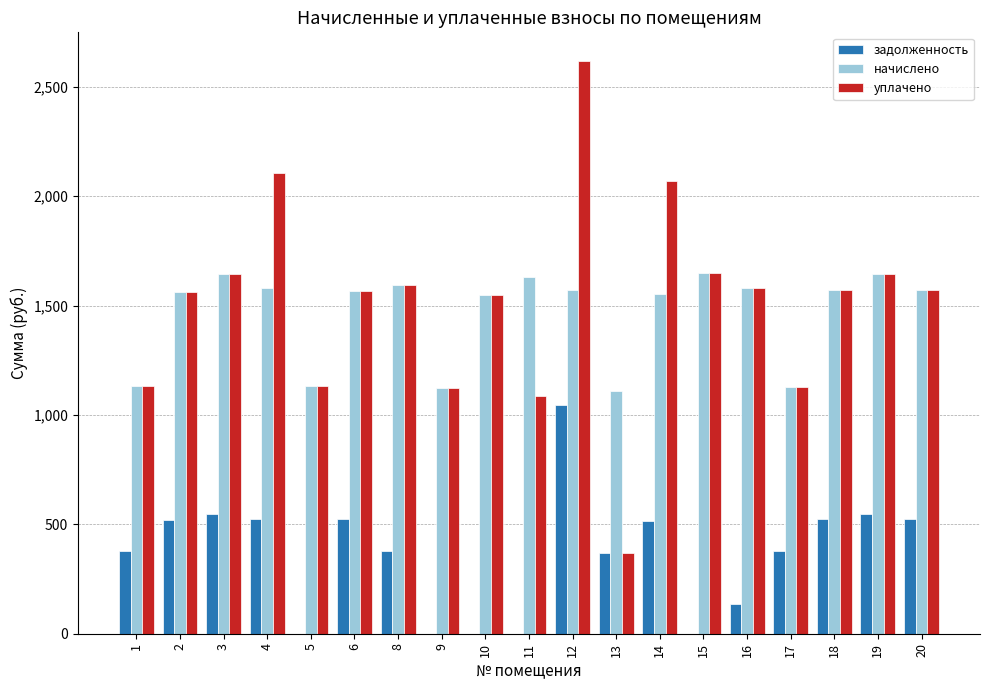

What is the sum of the задолженность values at 19 and 18?

1071.7